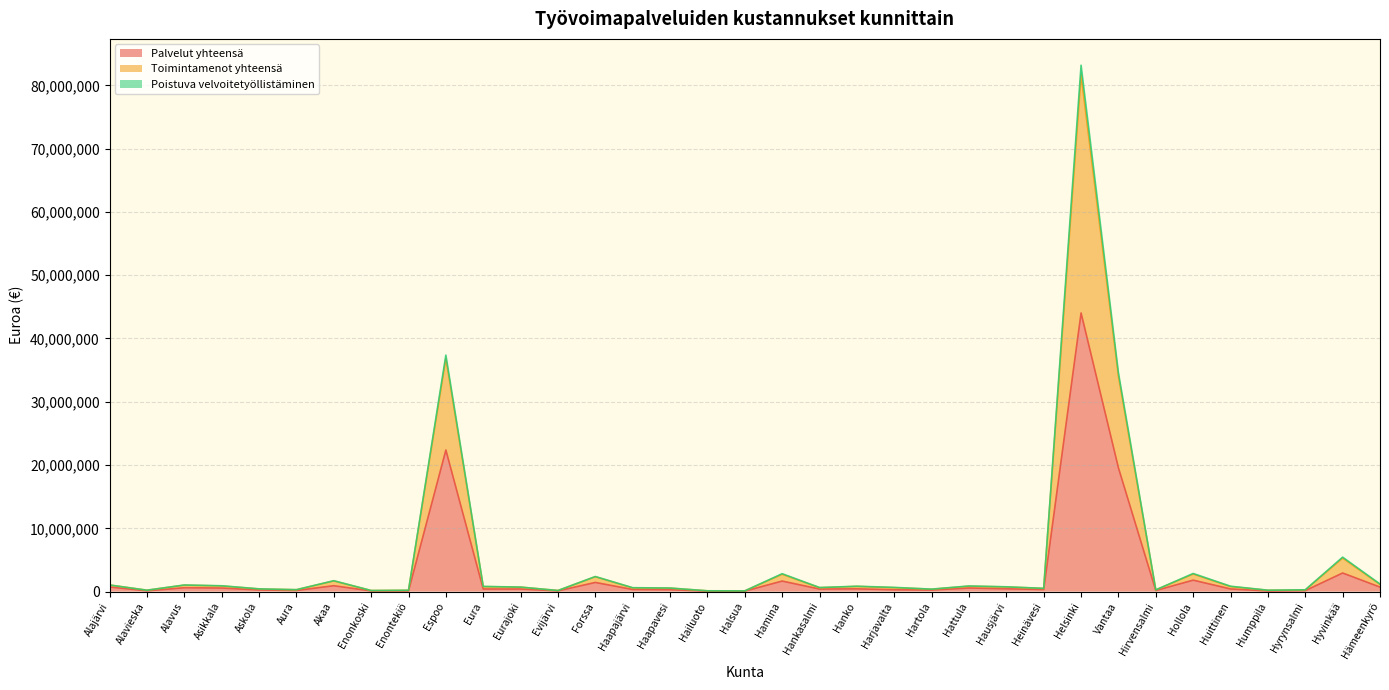

Reading right to left, what are all the values shown in this chart?

Palvelut yhteensä: 714626.3	2939534.7	154149.7	99825.7	421110.2	1809928.1	176688.0	19557681.3	44030296.8	329321.9	445562.6	571136.9	248869.8	293719.1	438193.9	406246.4	1666443.0	77687.8	78358.9	300727.2	332967.0	1448786.9	115122.8	410760.3	414312.8	22373487.5	106135.6	107488.9	931232.5	180511.2	261338.3	565170.4	611664.7	125641.8	727187.8
Toimintamenot yhteensä: 1195786.7	5442453.1	284405.6	219105.0	846038.2	2860528.4	274869.5	34572484.7	83176101.1	511691.7	755742.6	887938.2	388081.1	663372.0	845196.6	639116.1	2825346.3	110988.4	125094.0	561029.5	613900.1	2379769.3	170079.3	711489.6	814291.0	37365427.6	207920.7	169677.3	1718537.8	300463.8	430613.8	917634.1	1039474.1	219349.1	1039539.7
Poistuva velvoitetyöllistäminen: 1128849.8	5296238.1	260170.5	209381.0	793297.7	2773012.7	266409.0	34043861.3	81623972.9	500819.9	736294.7	849042.4	378357.2	619421.6	822702.0	619914.3	2741938.1	110988.4	117196.4	545234.4	582310.0	2350597.4	170079.3	702699.6	787920.7	36859298.8	198267.2	169677.3	1685069.4	293485.5	419366.5	888462.2	1020380.3	219349.1	1039539.7